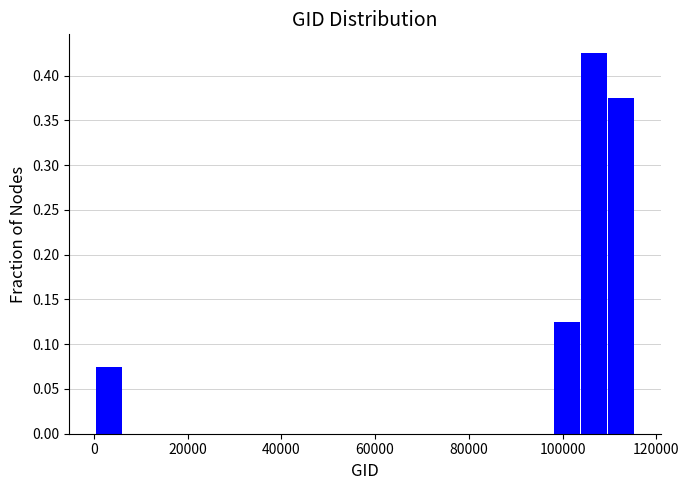

Around what value on the x-axis is the tallest bar? Give the approximate position of its centre, as read against the axis.

106000